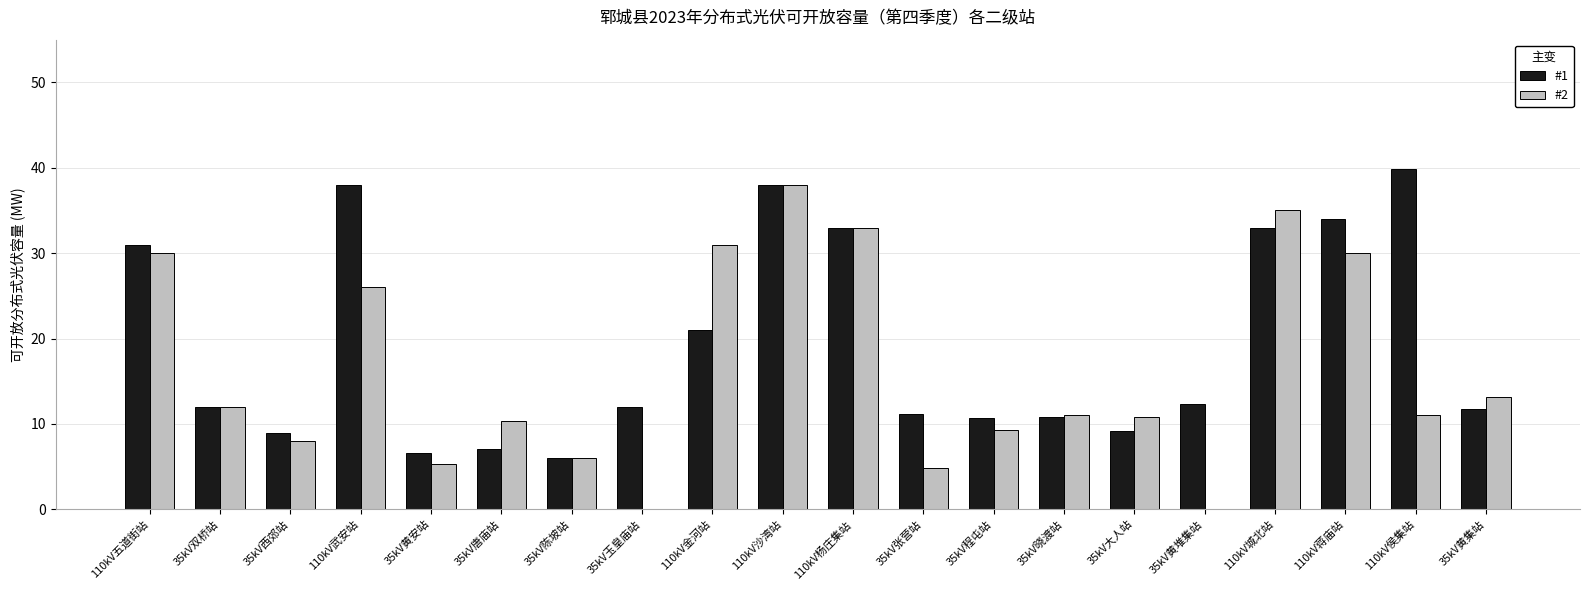

Are the bars grouped side by side (vs. stacked)?

Yes